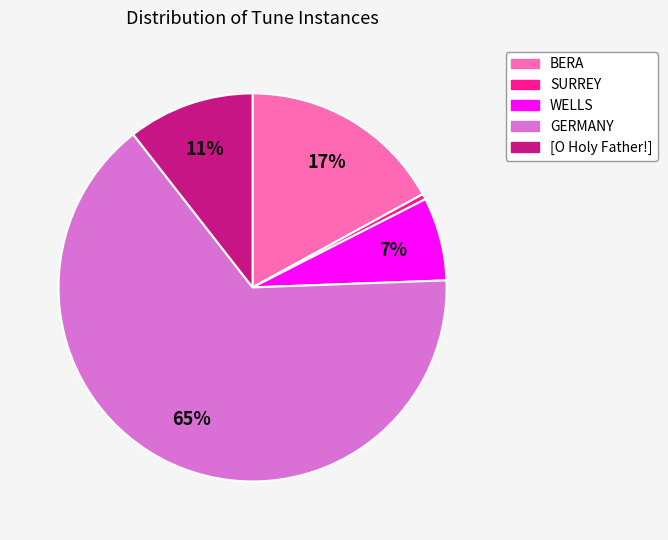

Is it true that BERA is 2% of the pie?

False